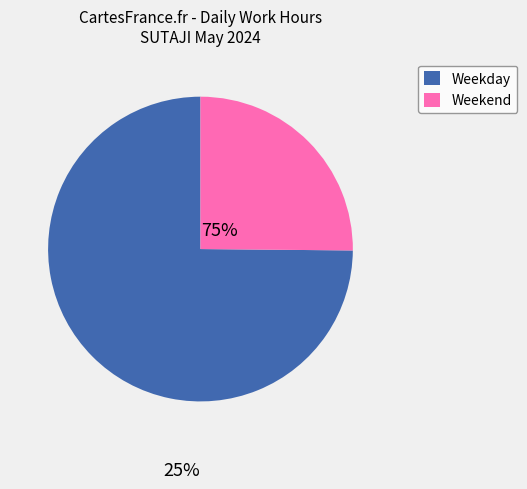

How many slices are in this pie chart?

2